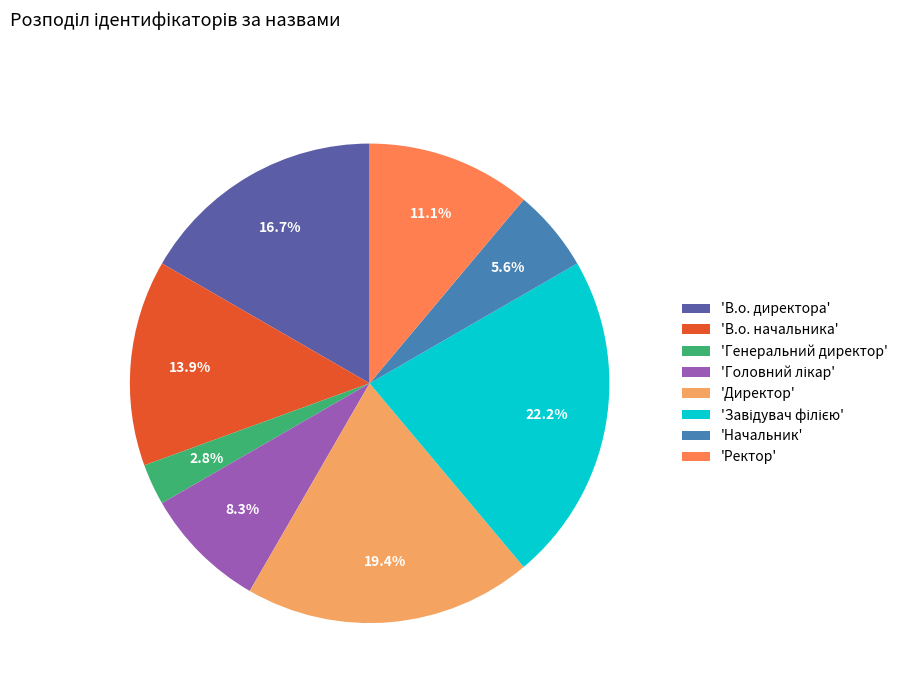

How many slices are in this pie chart?

8